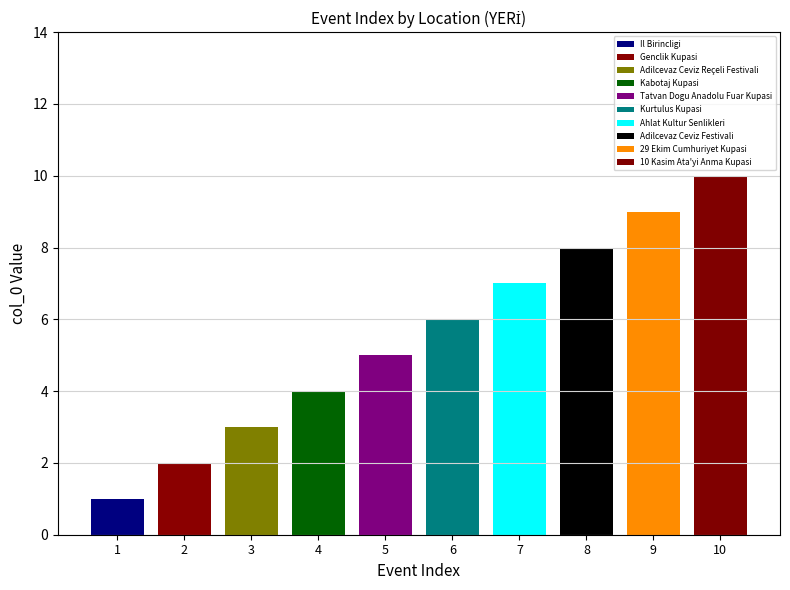

What is the difference between the second highest and minimum values?

8